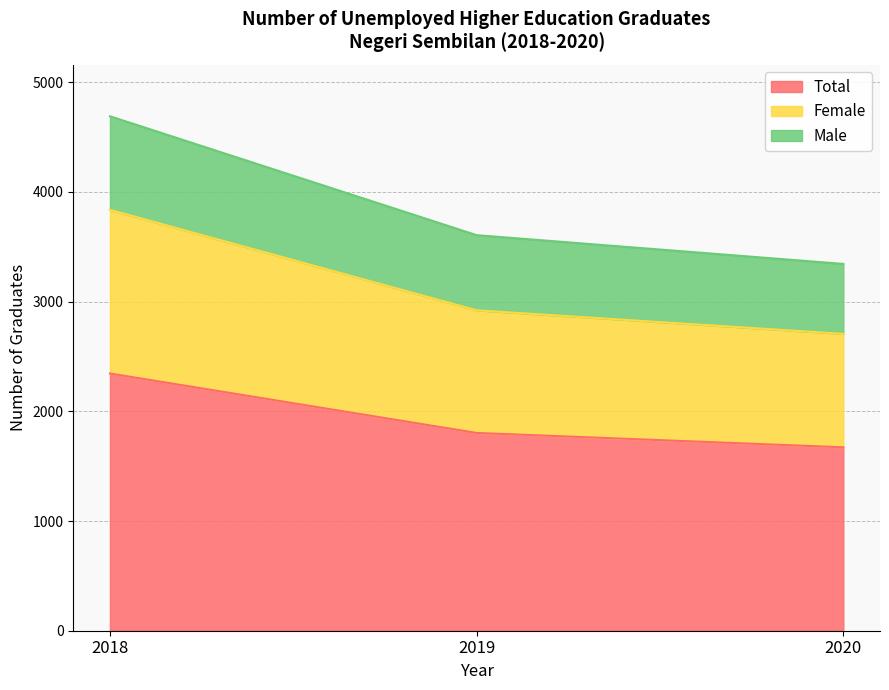

Is it true that Total equals 3658 at 2018?

False